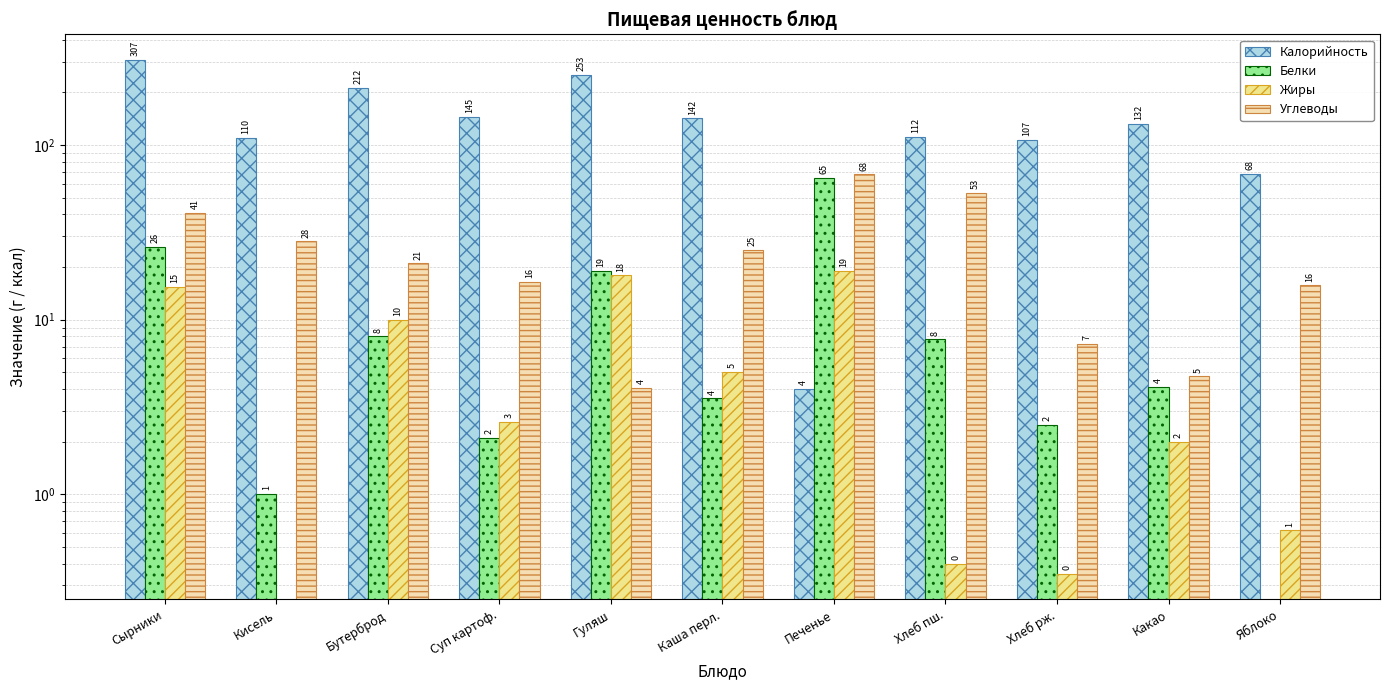

Reading right to left, what are all the values shown in this chart?

Калорийность: Яблоко=68.3	Какао=132.1	Хлеб рж.=107.0	Хлеб пш.=111.5	Печенье=4.0	Каша перл.=142.0	Гуляш=253.0	Суп картоф.=144.6	Бутерброд=212.0	Кисель=110.0	Сырники=307.0
Белки: Яблоко=0.0	Какао=4.1	Хлеб рж.=2.5	Хлеб пш.=7.7	Печенье=65.0	Каша перл.=3.5	Гуляш=18.9	Суп картоф.=2.1	Бутерброд=8.0	Кисель=1.0	Сырники=26.0
Жиры: Яблоко=0.6	Какао=2.0	Хлеб рж.=0.3	Хлеб пш.=0.4	Печенье=19.0	Каша перл.=5.0	Гуляш=17.9	Суп картоф.=2.6	Бутерброд=10.0	Кисель=0.0	Сырники=15.4
Углеводы: Яблоко=15.7	Какао=4.7	Хлеб рж.=7.3	Хлеб пш.=53.4	Печенье=68.0	Каша перл.=25.0	Гуляш=4.0	Суп картоф.=16.5	Бутерброд=21.0	Кисель=28.0	Сырники=41.0